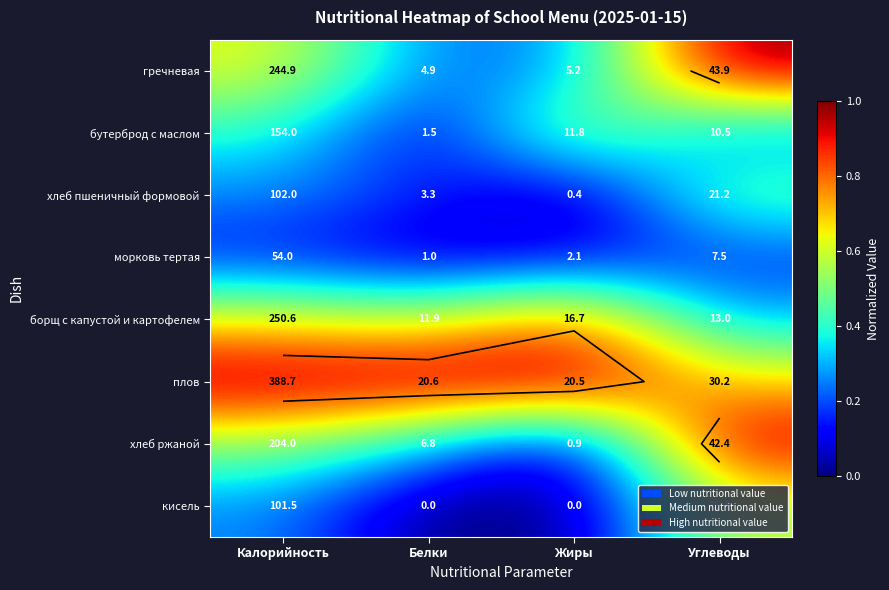

Rank the series at Белки from highest to lowest value.

плов, борщ с капустой и картофелем, хлеб ржаной, гречневая, хлеб пшеничный формовой, бутерброд с маслом, морковь тертая, кисель